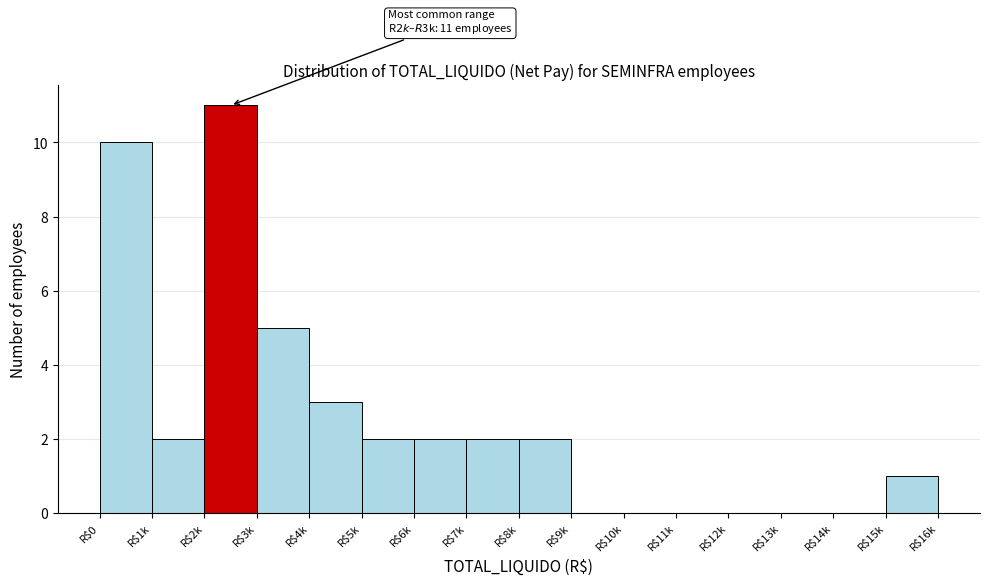

Which label corresponds to the largest value in the chart?

R$2k